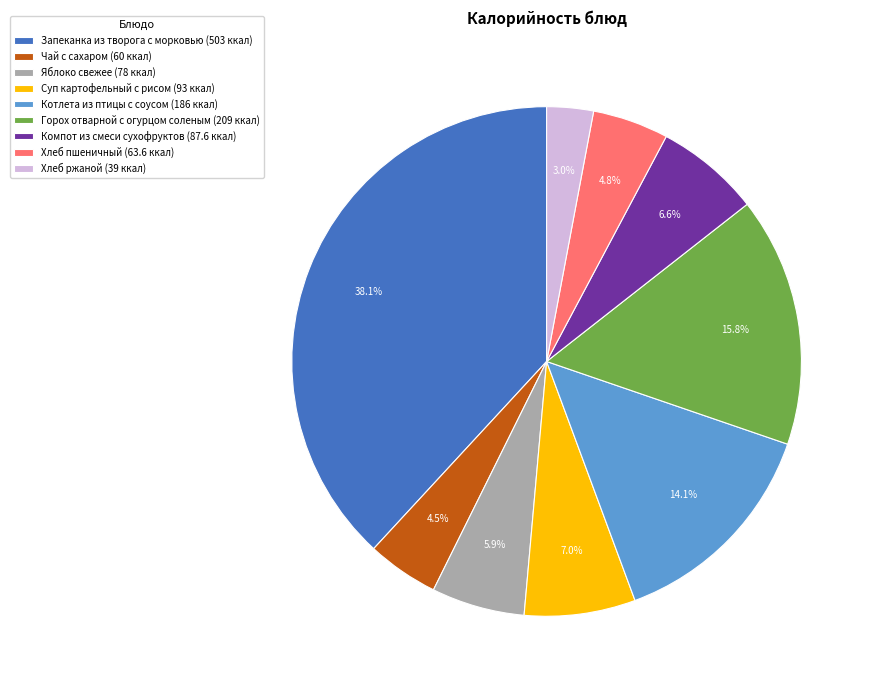

What is the total percentage of Чай с сахаром (60 ккал) and Хлеб ржаной (39 ккал)?

7.5%